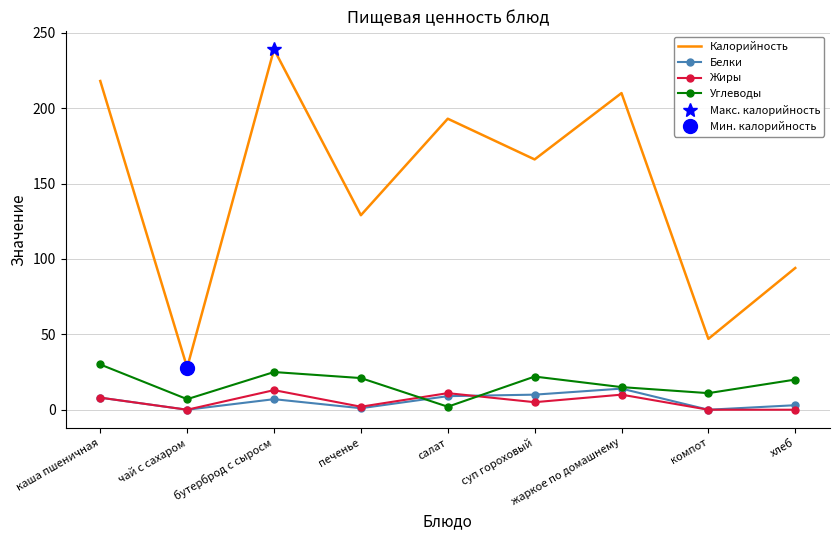

True or false: Калорийность and Жиры intersect in this chart.

False